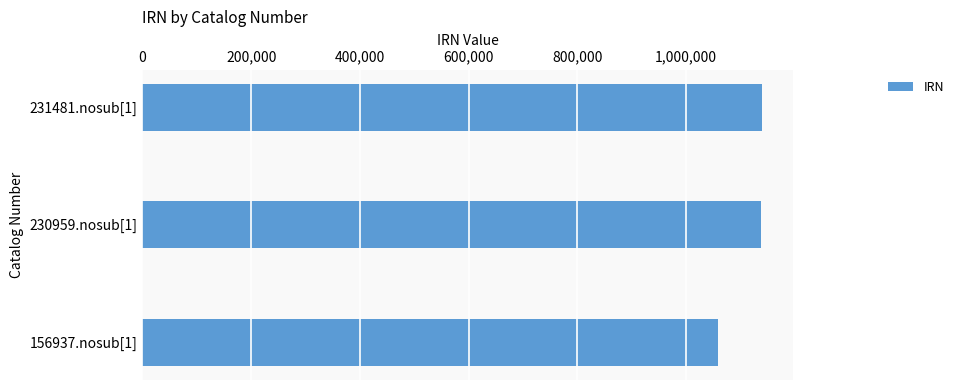

Are the bars horizontal?

Yes